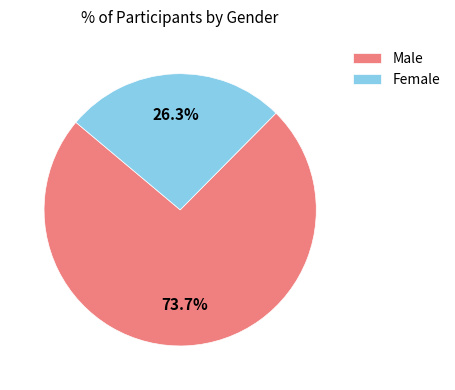

Which slice represents more than half of the pie?

Male